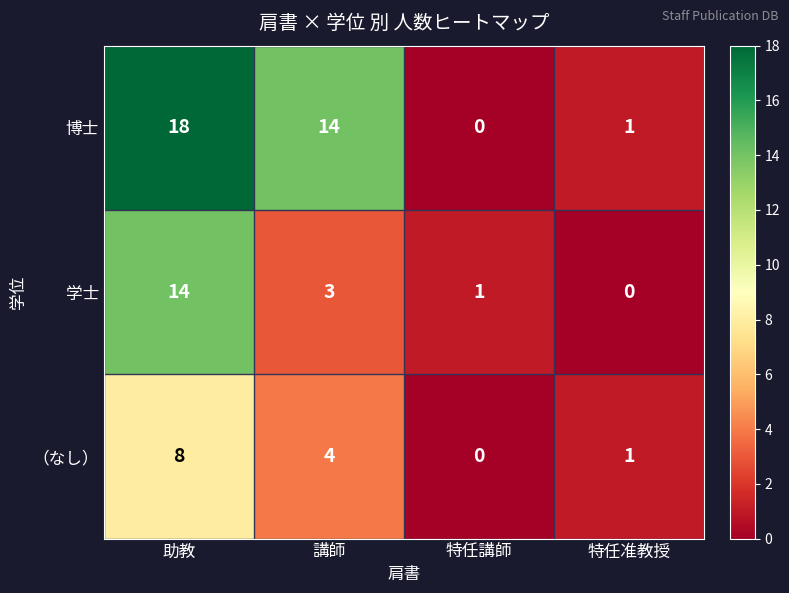

How many values in the 学士 series are below 3?

2